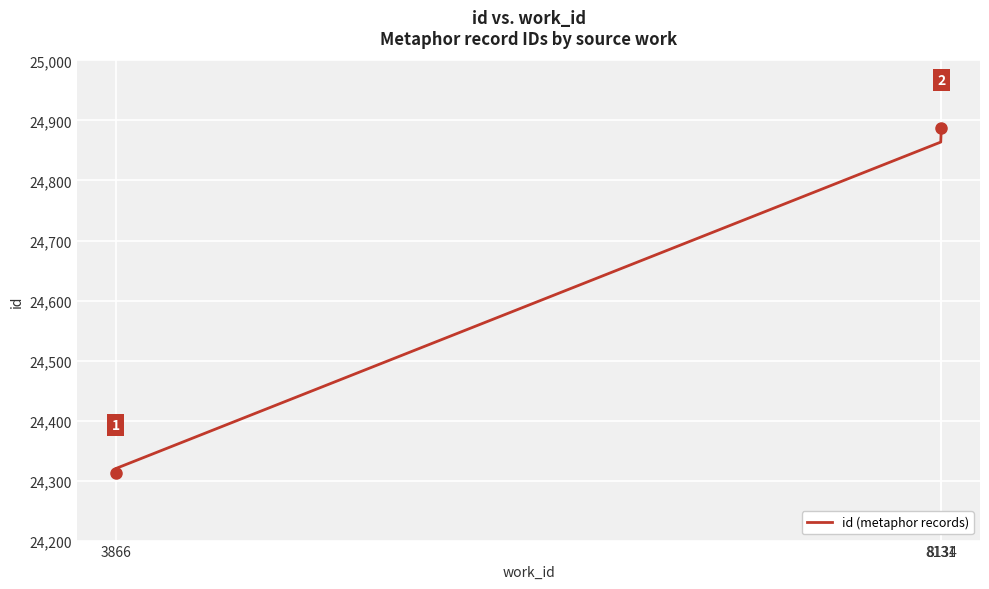

What is the difference between the maximum and minimum values?

575